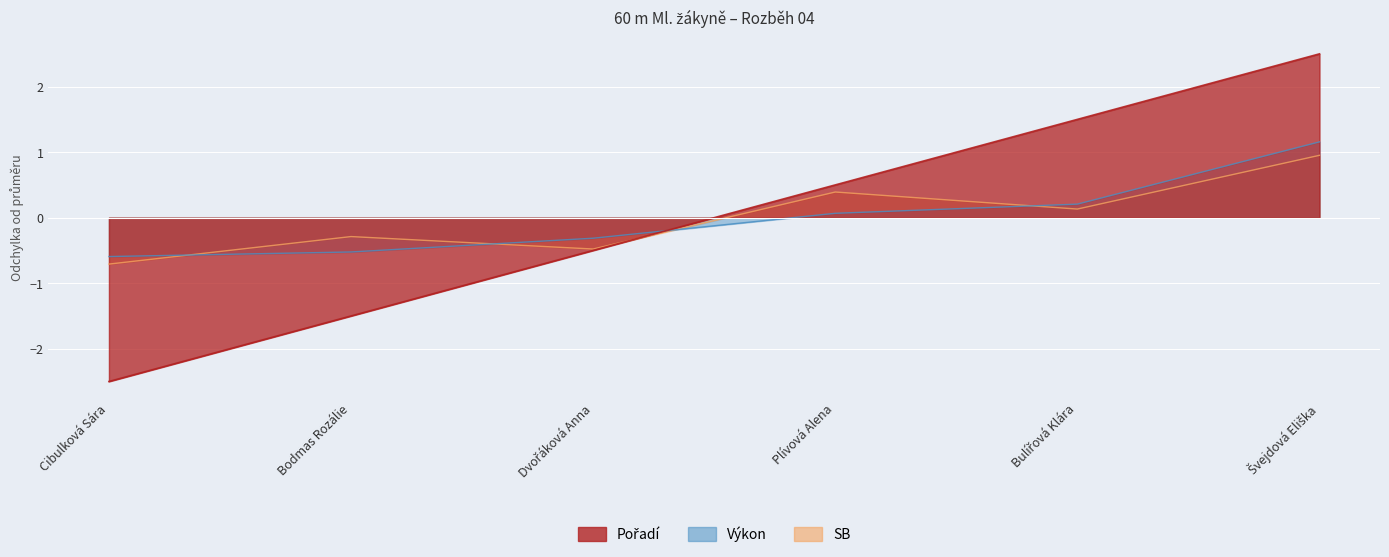

Rank the series by their maximum value, from lowest to highest.

SB, Výkon, Pořadí